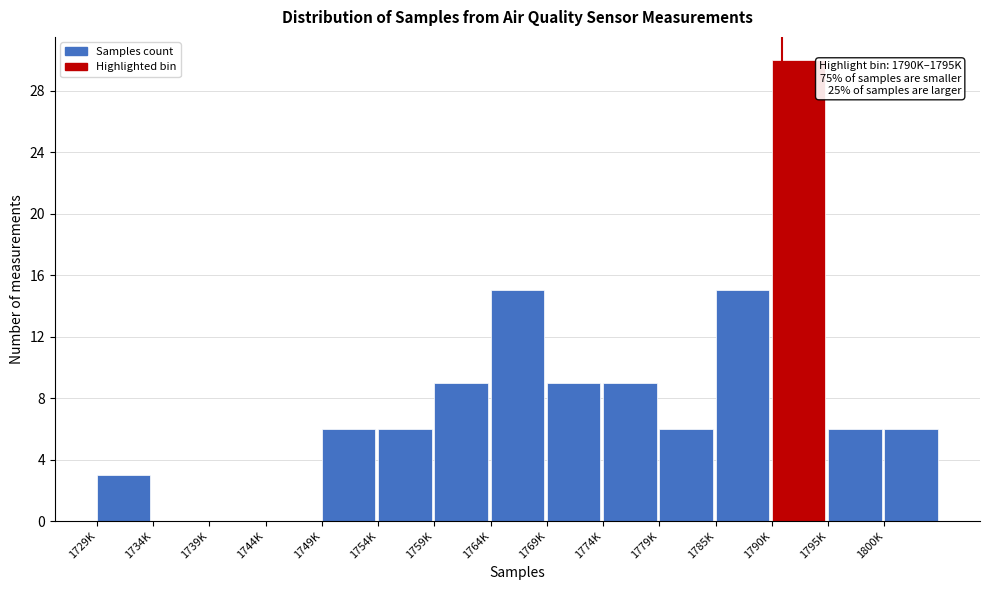

Reading right to left, list all the values displayed in this chart.

1800K=6	1795K=6	1790K=30	1785K=15	1779K=6	1774K=9	1769K=9	1764K=15	1759K=9	1754K=6	1749K=6	1744K=0	1739K=0	1734K=0	1729K=3